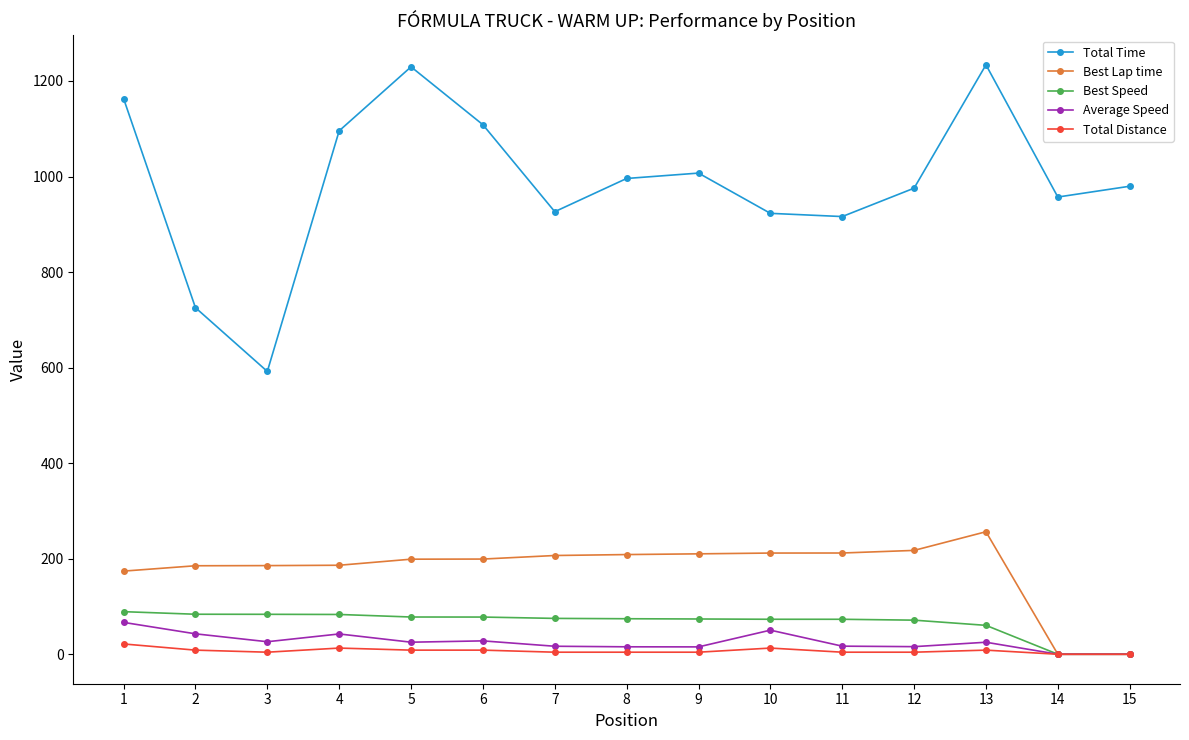

Is the value of Average Speed at 5 greater than the value of Best Lap time at 11?

No